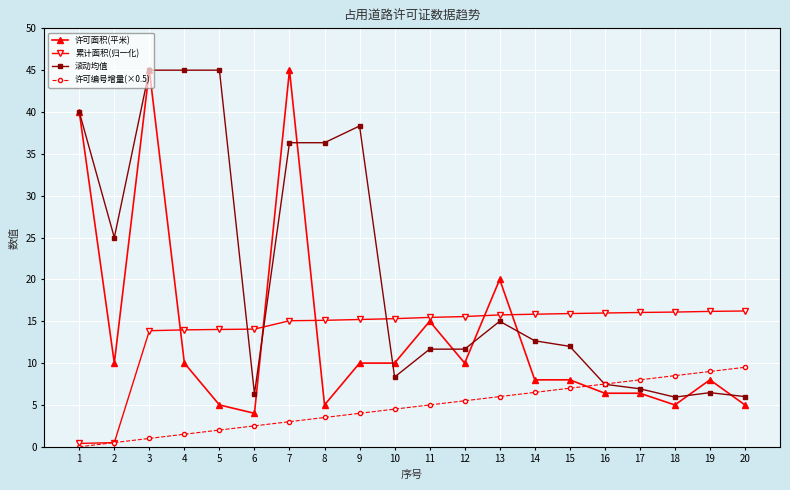

How many times do 累计面积(归一化) and 许可面积(平米) cross each other?

5